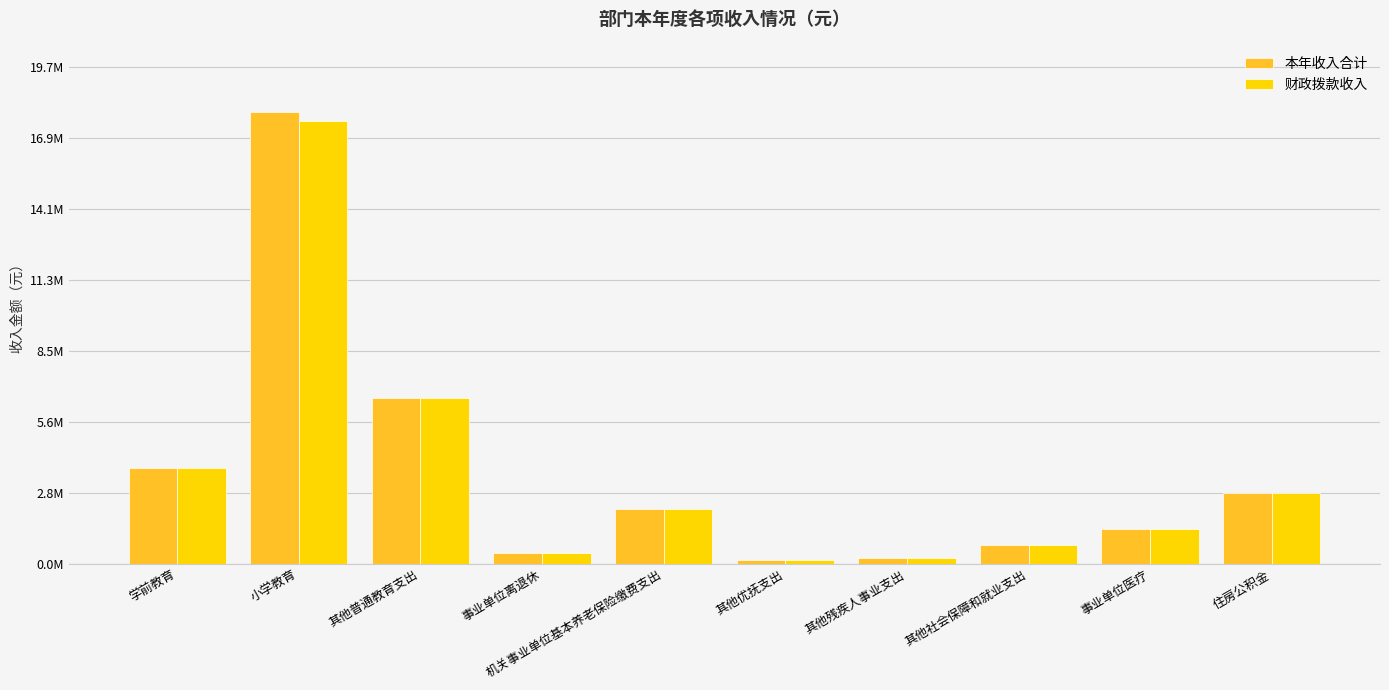

What are all the series names shown in the legend?

本年收入合计, 财政拨款收入